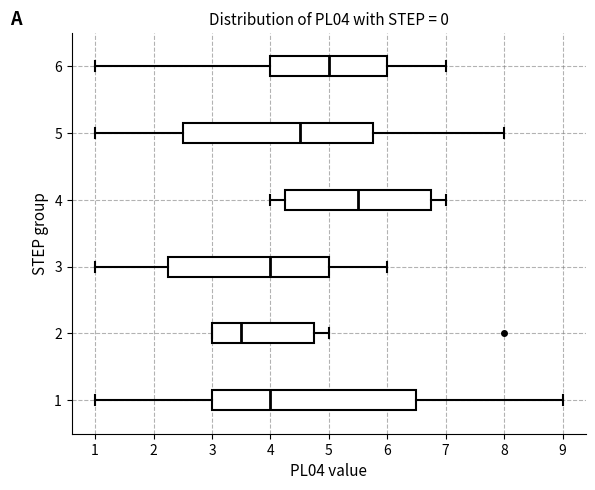

Which box is the widest, from its left edge to its right edge?

1